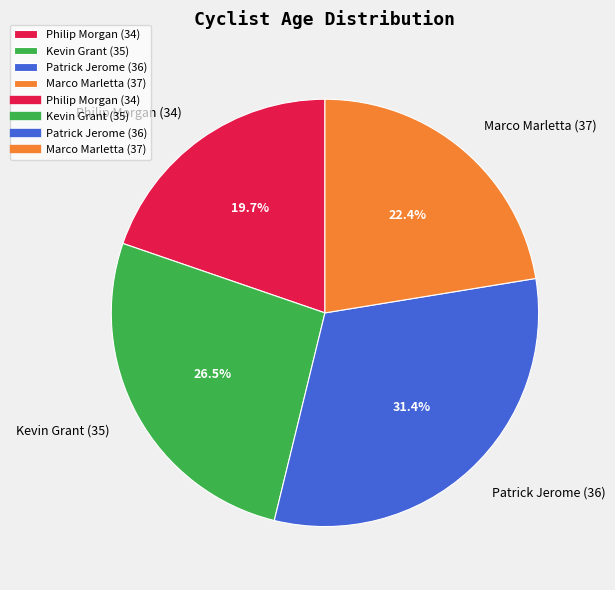

How many slices are in this pie chart?

4